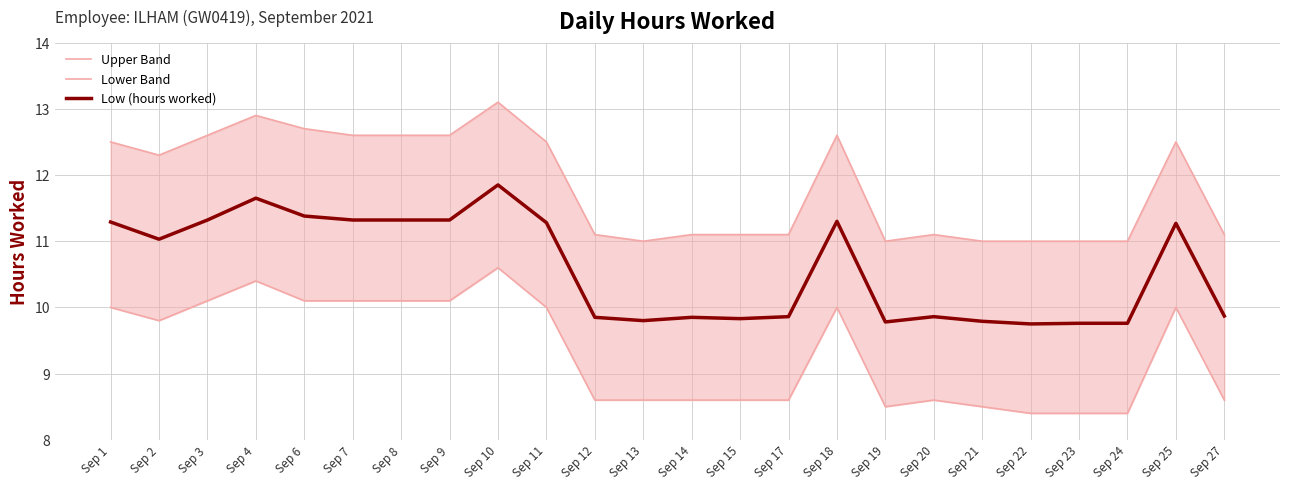

How many data points in Low (hours worked) are less than 11?

12